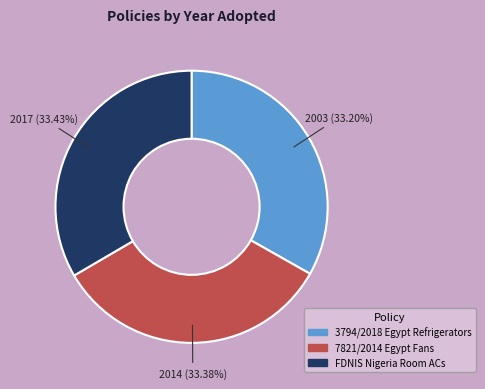

Count the number of slices in the pie.

3